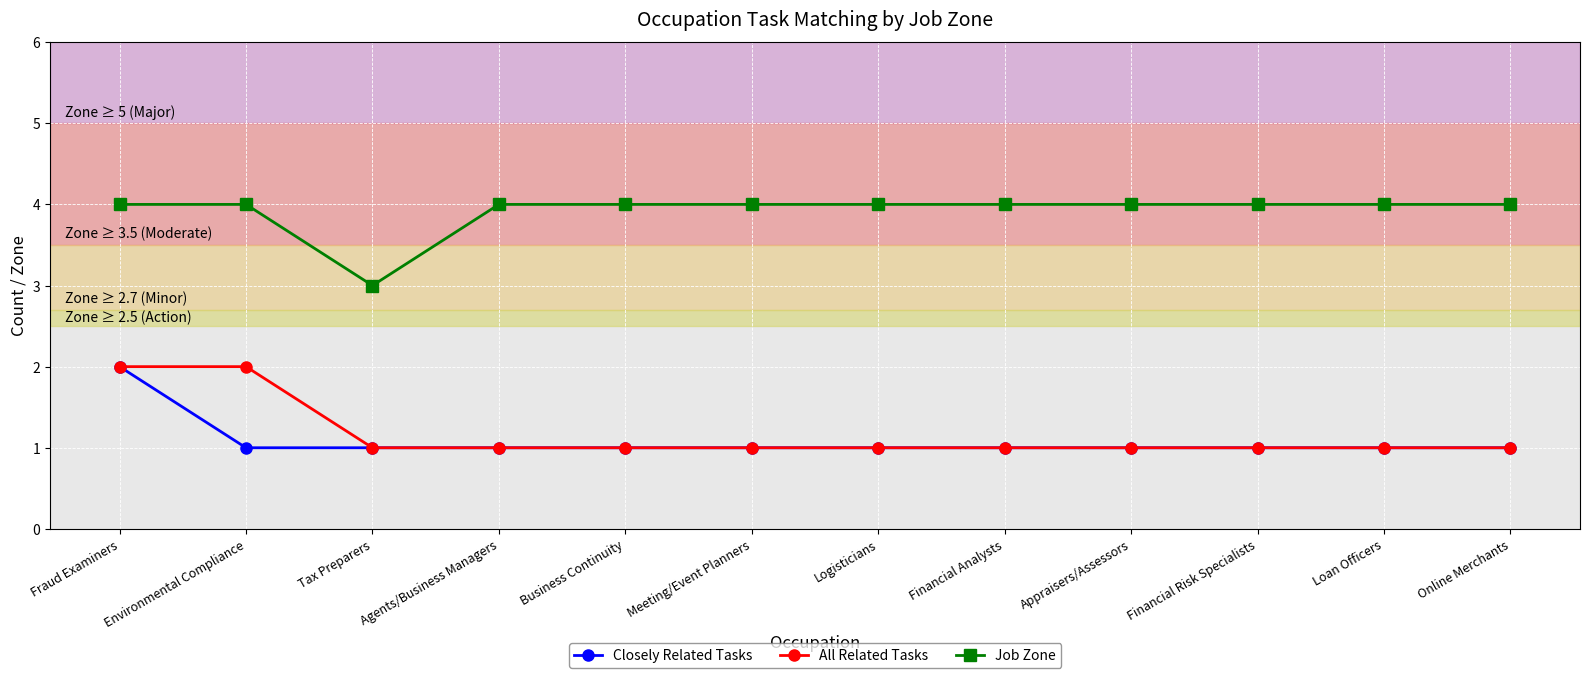

What is the total value across all series at Environmental Compliance?

7